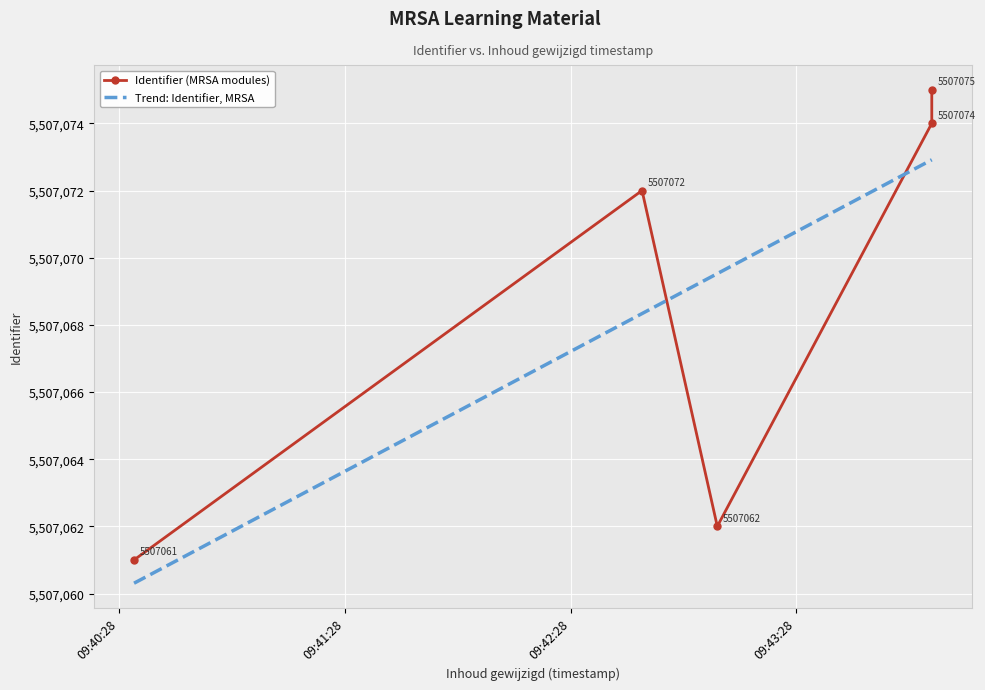

True or false: there are more than 1 points higher than both neighbors.

False